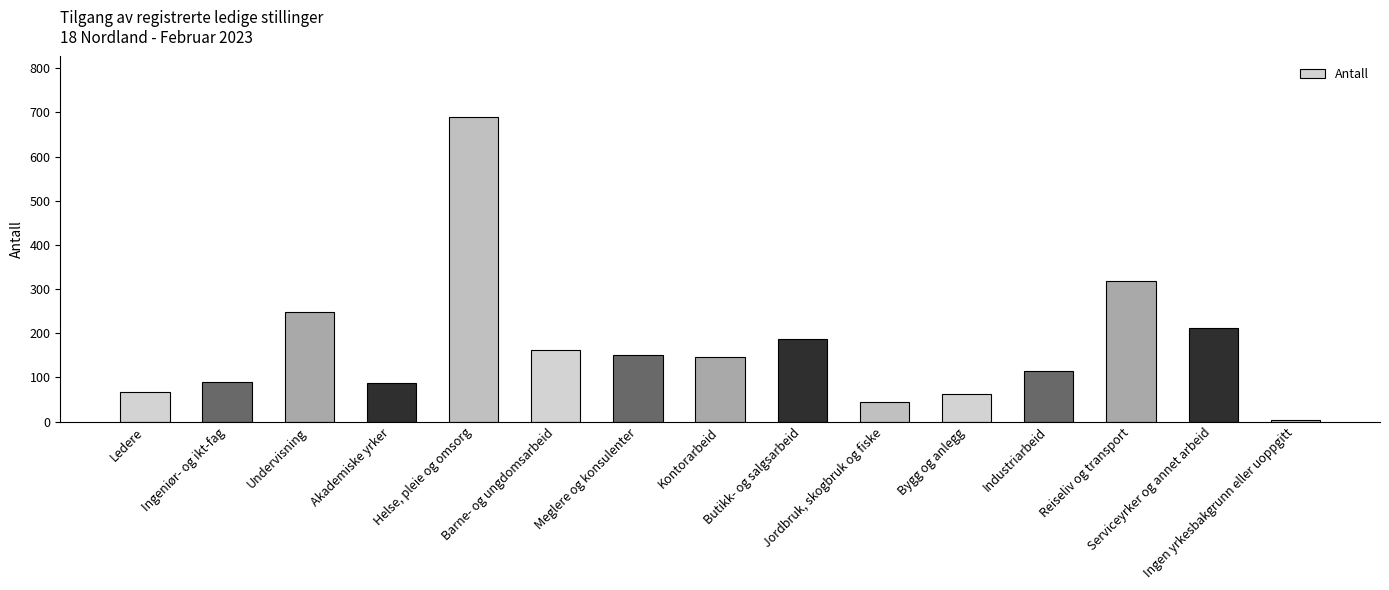

List the labels in order of value, smallest first.

Ingen yrkesbakgrunn eller uoppgitt, Jordbruk, skogbruk og fiske, Bygg og anlegg, Ledere, Akademiske yrker, Ingeniør- og ikt-fag, Industriarbeid, Kontorarbeid, Meglere og konsulenter, Barne- og ungdomsarbeid, Butikk- og salgsarbeid, Serviceyrker og annet arbeid, Undervisning, Reiseliv og transport, Helse, pleie og omsorg